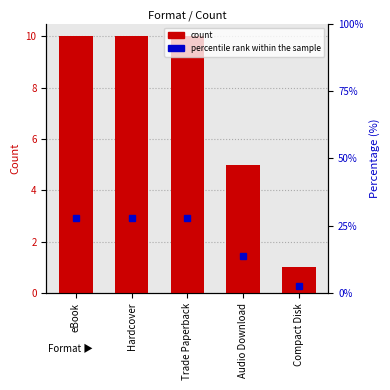

List the series in order of their peak value, lowest first.

Count, Percentile rank within the sample